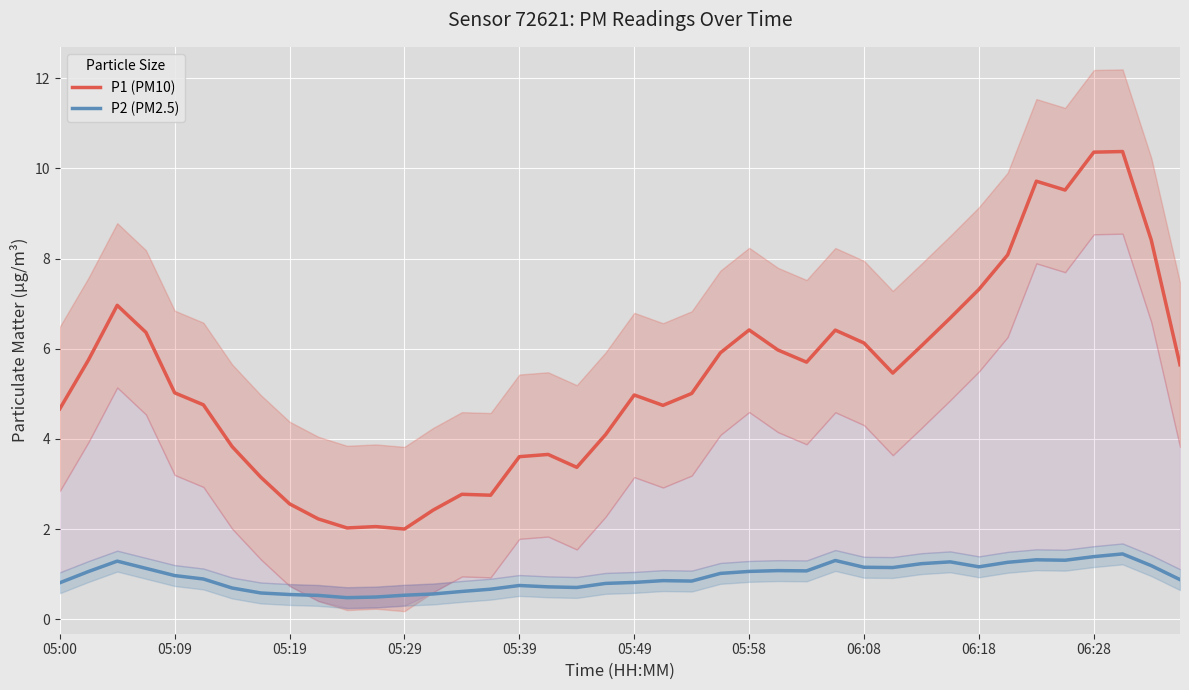

Rank the series by their average value, from highest to lowest.

P1 (PM10), P2 (PM2.5)